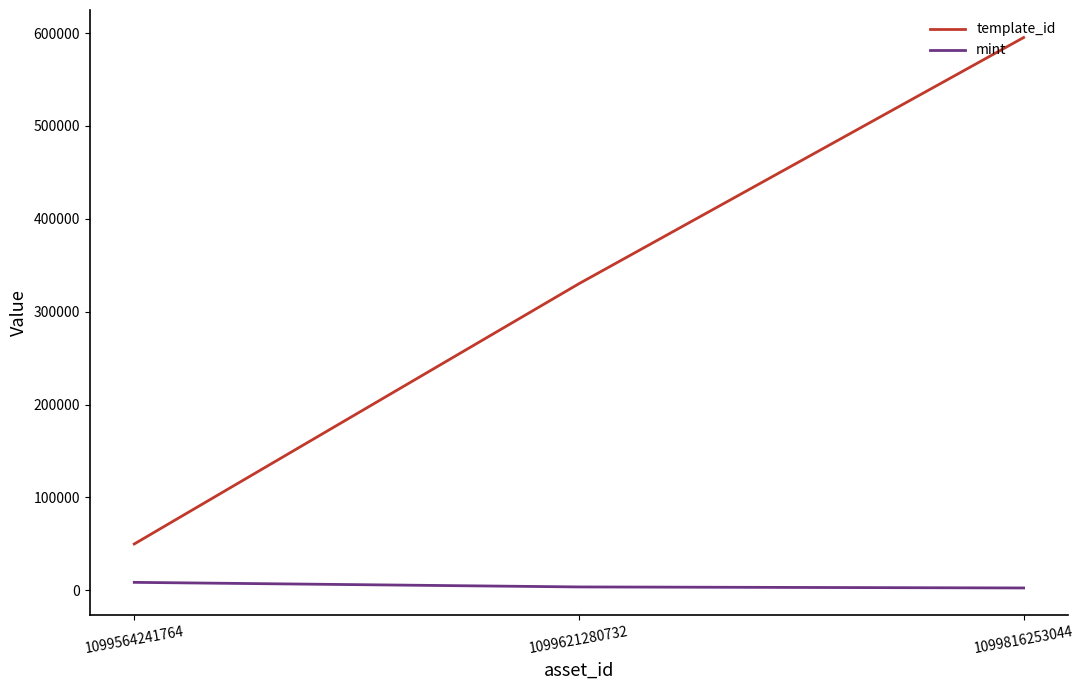

Which series has the largest range (max minus min)?

template_id